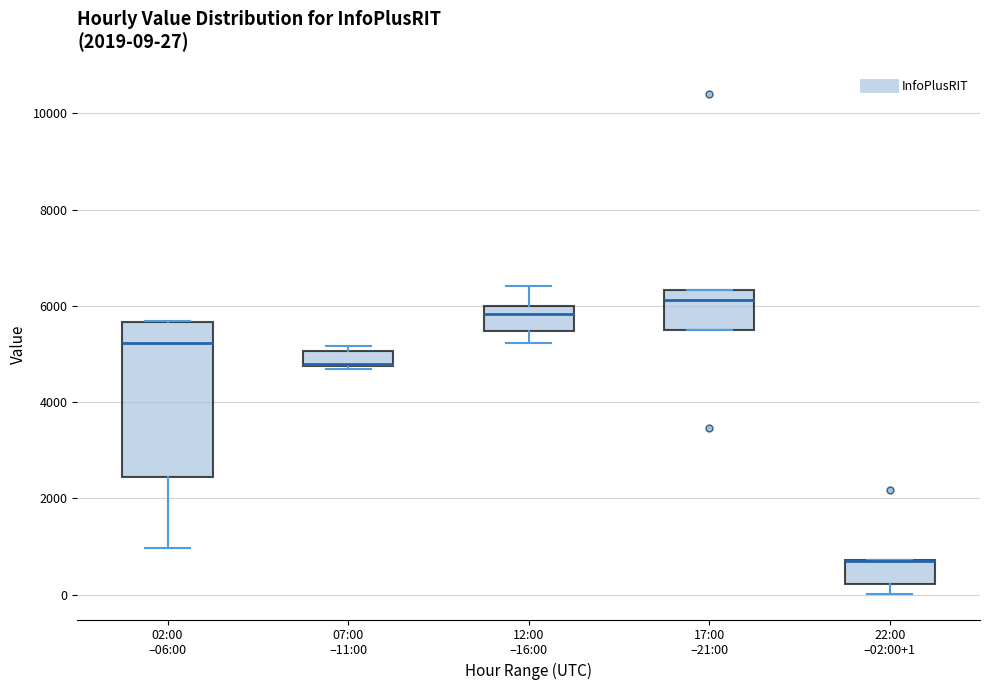

Which box is the tallest, from its lower edge to its upper edge?

02:00 –06:00